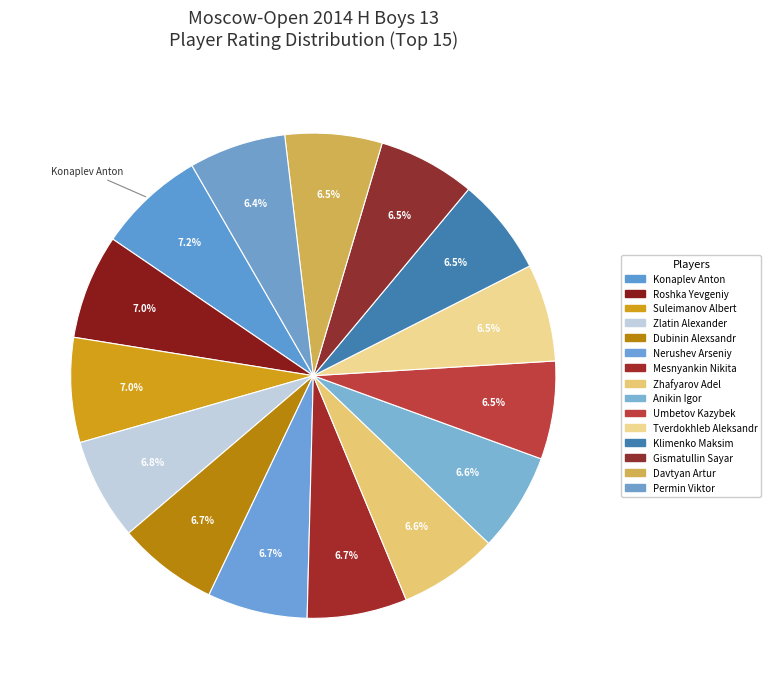

To the nearest percent, what percentage of the pie is Nerushev Arseniy?

7%